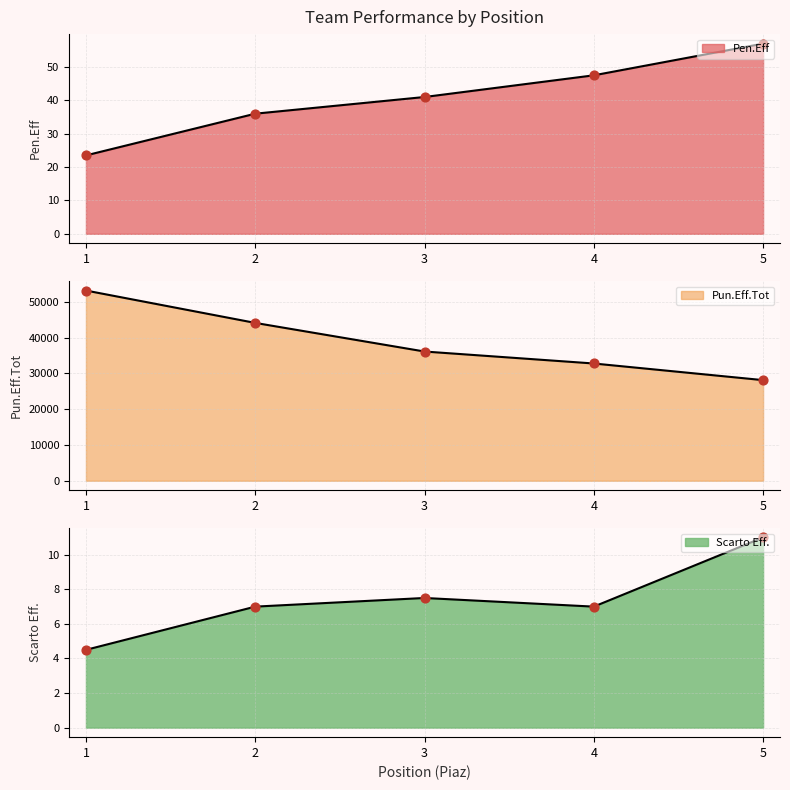

Which series has the largest total across all categories?

Pun.Eff.Tot